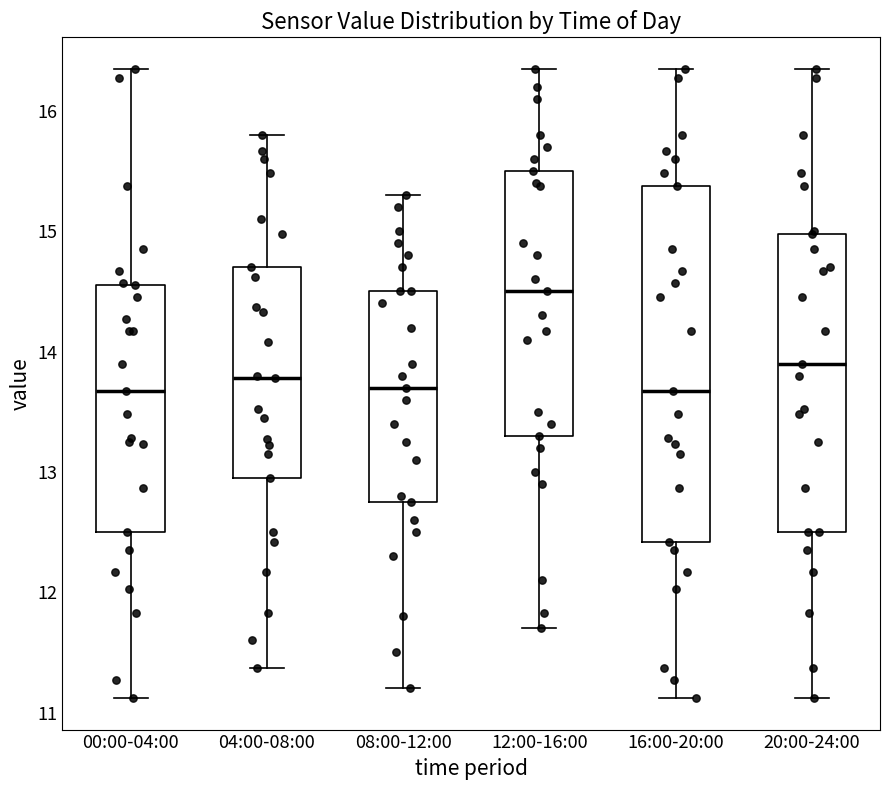

Reading left to right, transcribe this box plot: for each box, give where its median line is, the range the box spans, and where its two whiskers end, as read against the y-axis. The values are not printed on the chart, so give them approximately, as read against the axis.

00:00-04:00: median 13.7, box 12.5 to 14.6, whiskers 11.1 to 16.4
04:00-08:00: median 13.8, box 13.0 to 14.7, whiskers 11.4 to 15.8
08:00-12:00: median 13.7, box 12.8 to 14.5, whiskers 11.2 to 15.3
12:00-16:00: median 14.5, box 13.3 to 15.5, whiskers 11.7 to 16.4
16:00-20:00: median 13.7, box 12.4 to 15.4, whiskers 11.1 to 16.4
20:00-24:00: median 13.9, box 12.5 to 15.0, whiskers 11.1 to 16.4